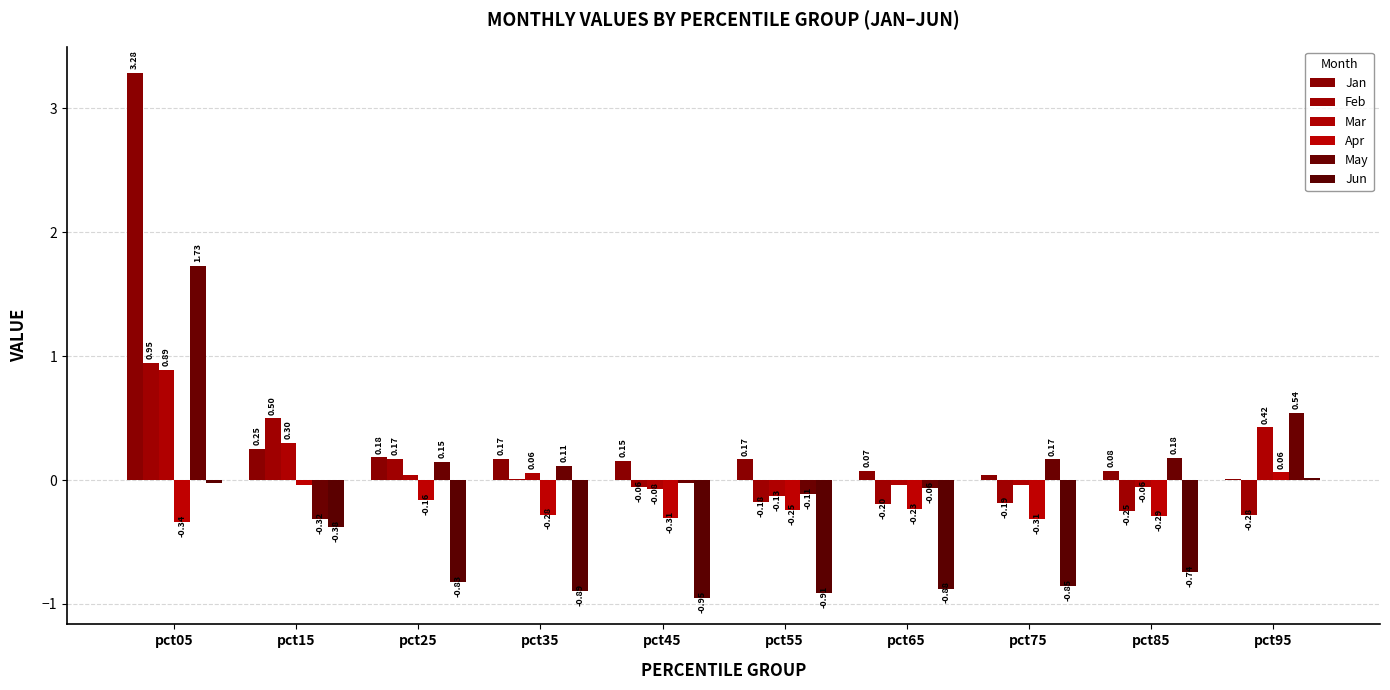

Which series has the widest spread of values?

Jan